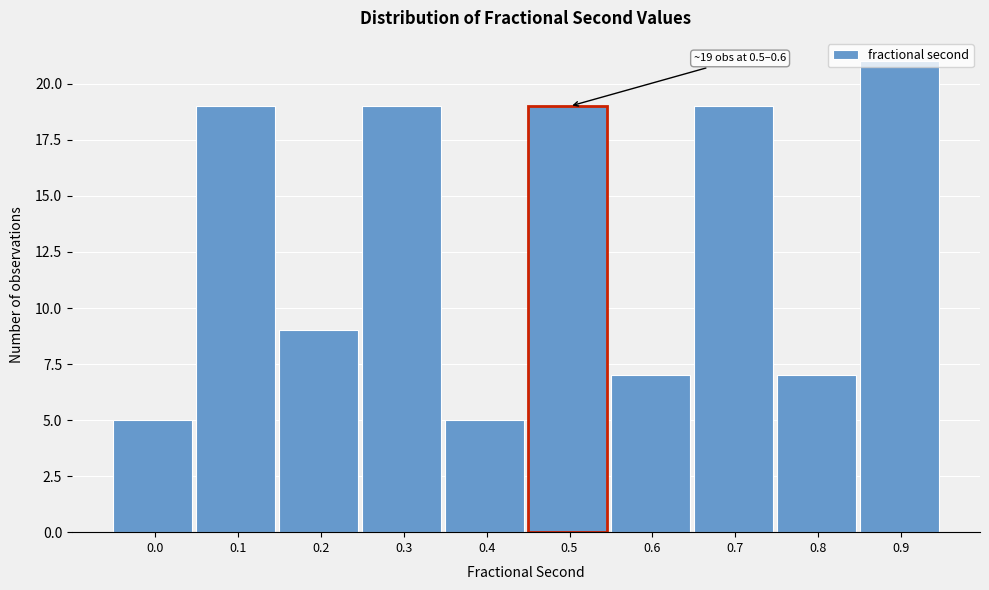

What is the difference between the maximum and second lowest values?

16